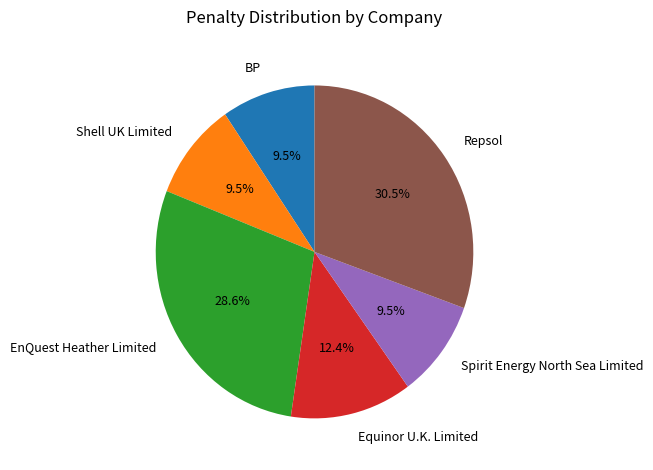

What percentage do Shell UK Limited and BP together represent?

19.0%